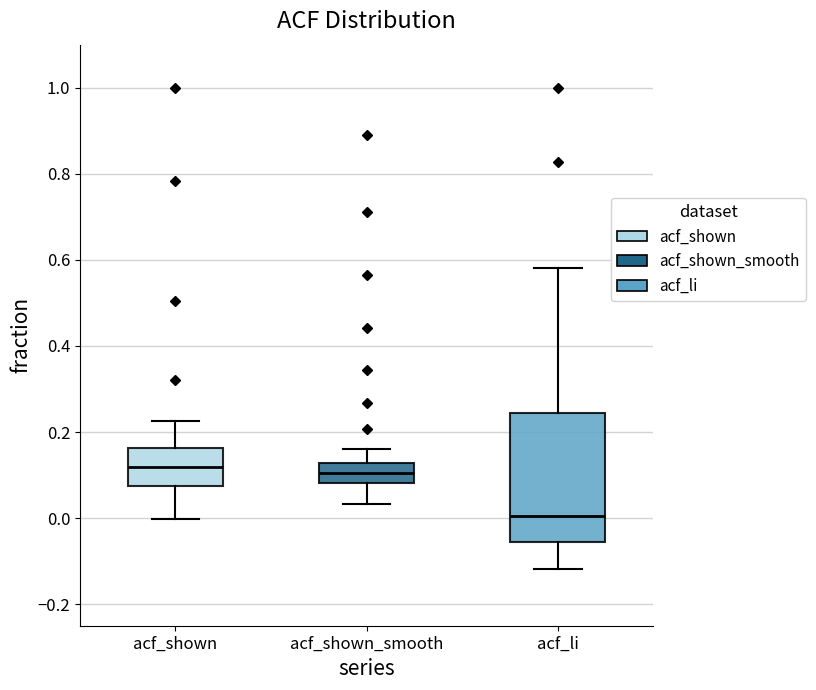

Reading left to right, read every box against the y-axis: the position of its median line, the range the box covers, and the ends of its whiskers. The values are not printed on the chart, so give them approximately, as read against the axis.

acf_shown: median 0.12, box 0.08 to 0.16, whiskers 0.00 to 0.22
acf_shown_smooth: median 0.10, box 0.08 to 0.12, whiskers 0.04 to 0.16
acf_li: median 0.00, box -0.06 to 0.24, whiskers -0.12 to 0.58